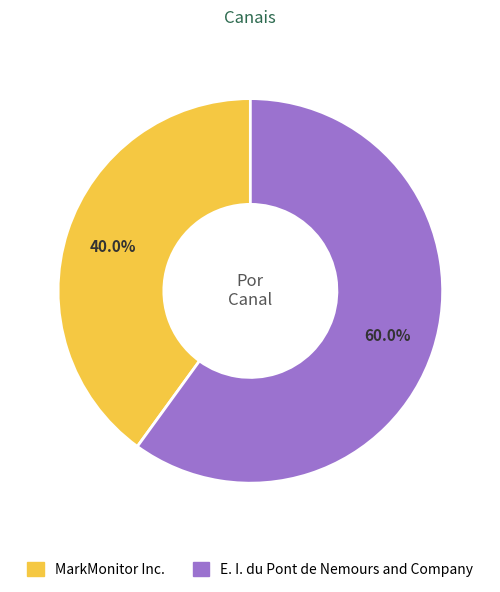

Is it true that MarkMonitor Inc. is 45% of the pie?

False